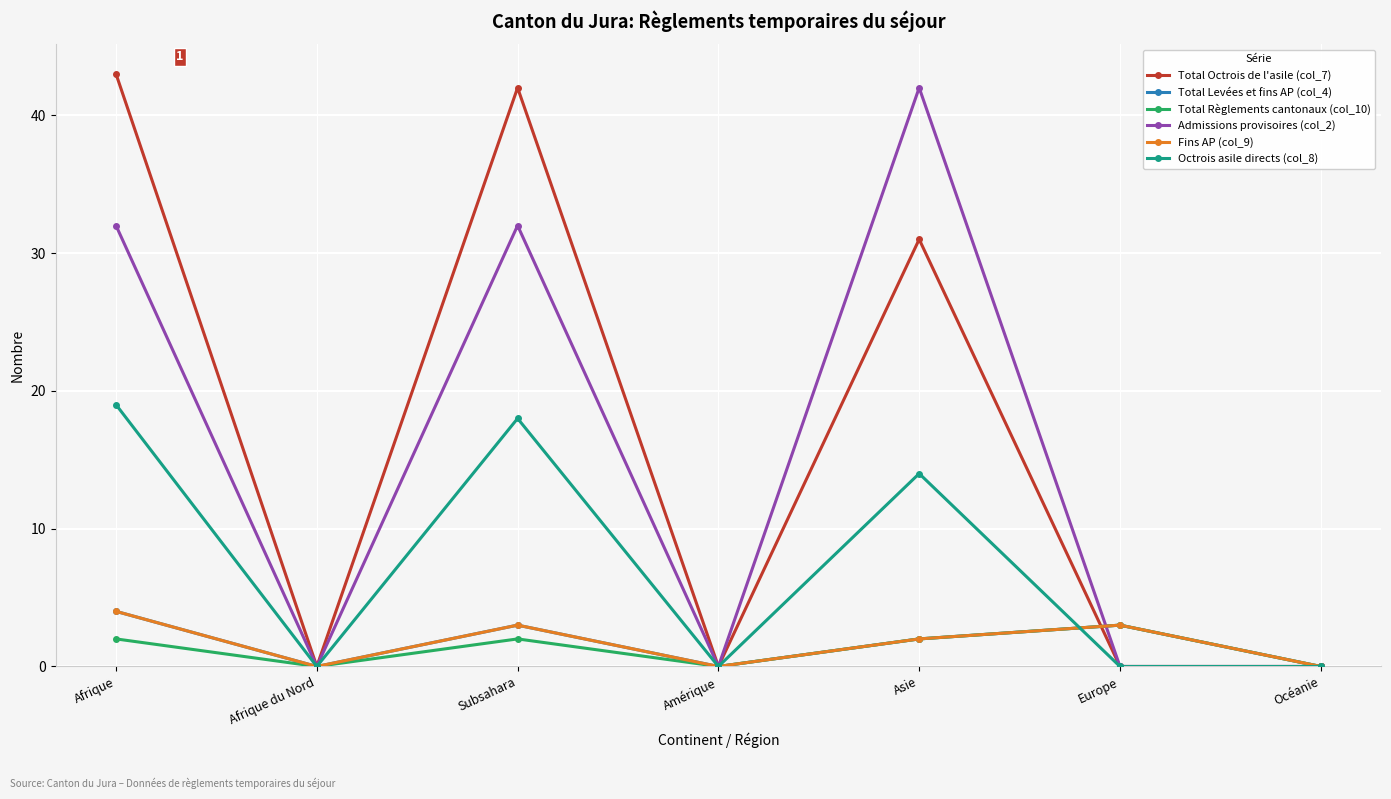

Where does the Total Règlements cantonaux (col_10) series first go above 2?

Europe